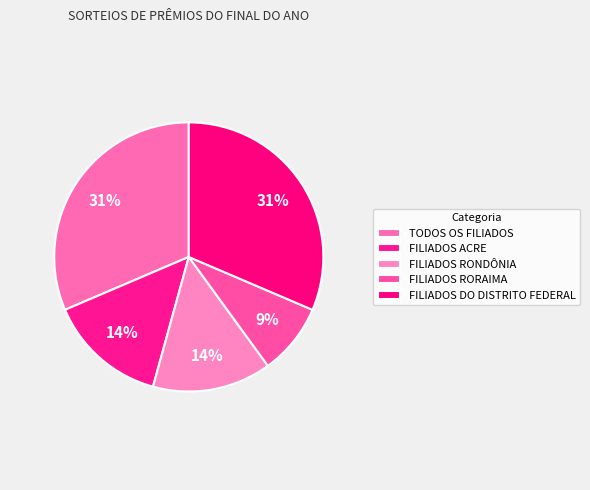

Which slice is the largest?

TODOS OS FILIADOS